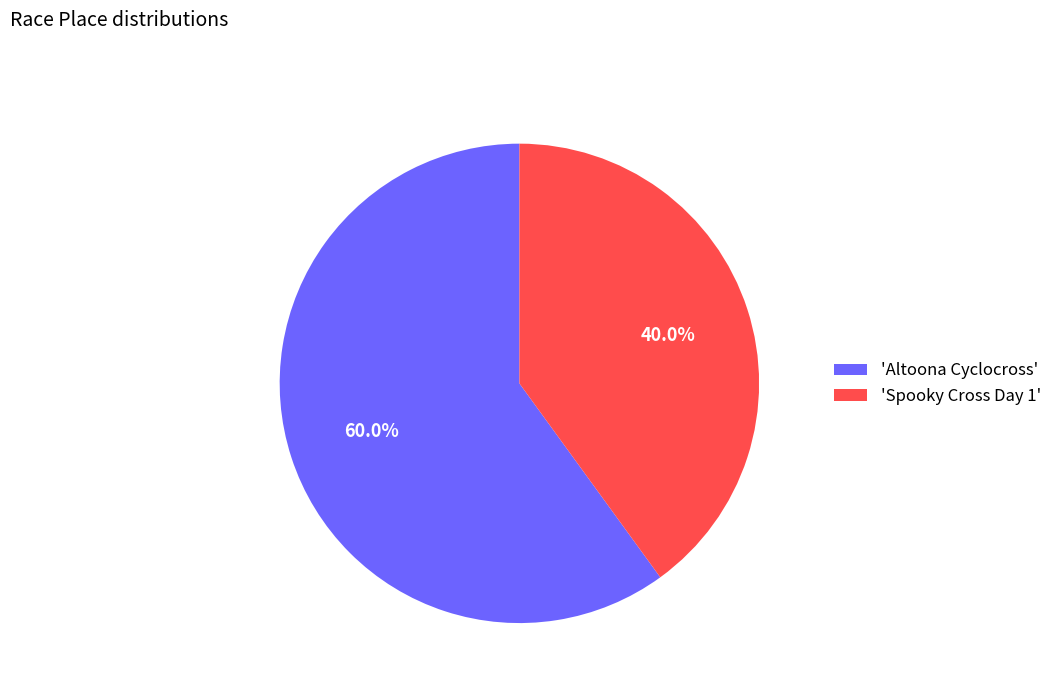

Count the number of slices in the pie.

2